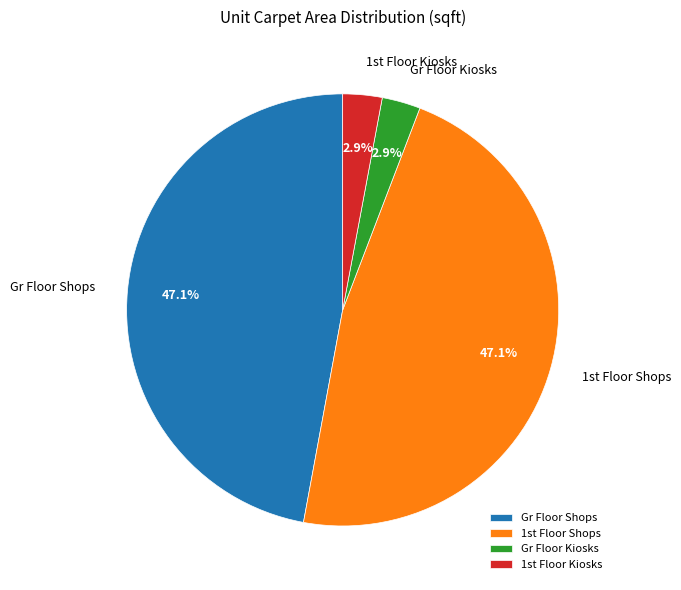

Does any single category account for the majority?

No